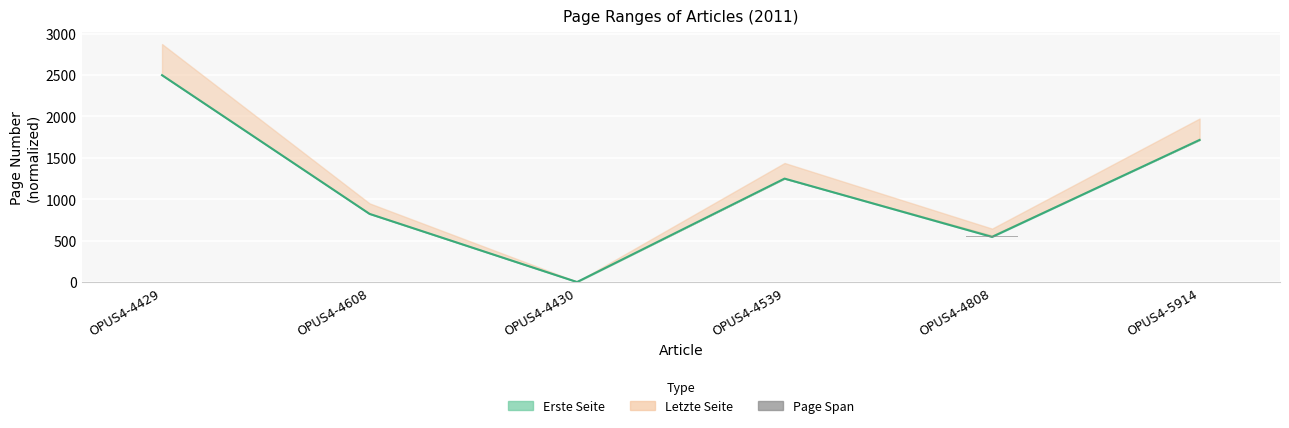

Does the chart contain any negative values?

No